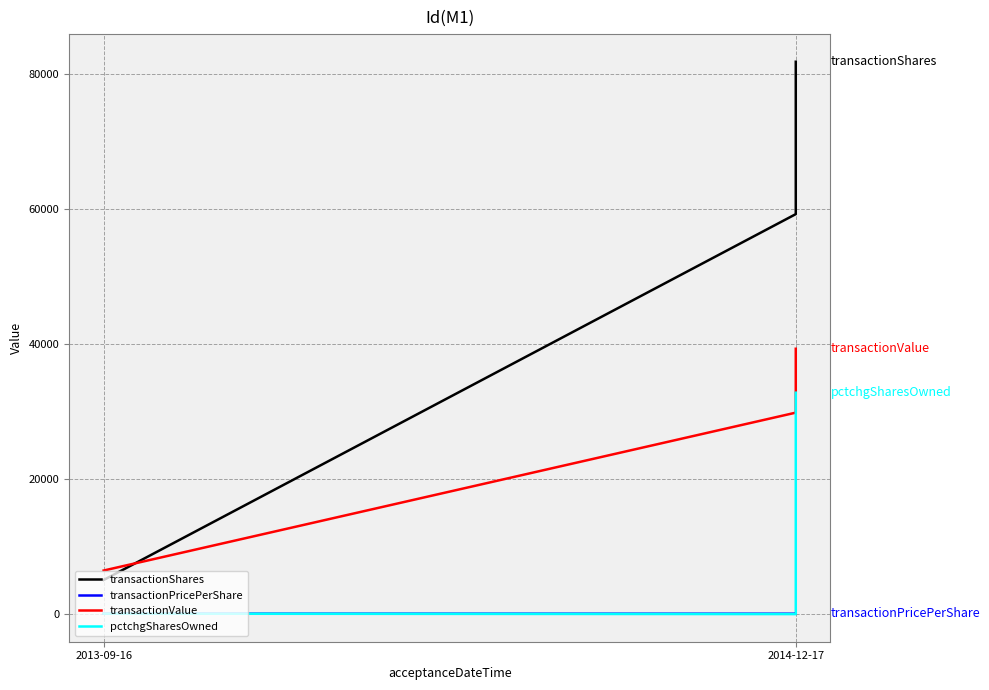

What is the difference between the pctchgSharesOwned values at 2013-09-16 and 2014-12-17?

32762.0